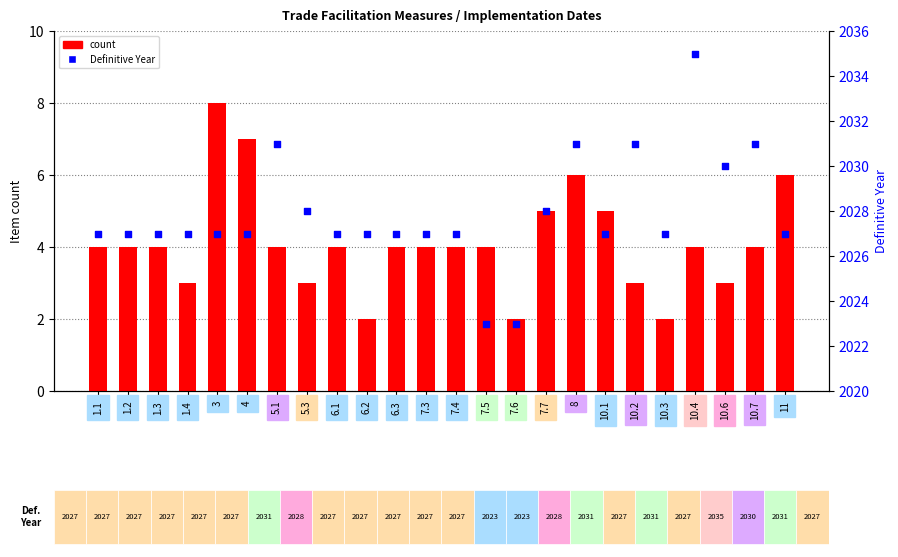

Which series contains the highest Y value?

Definitive Year